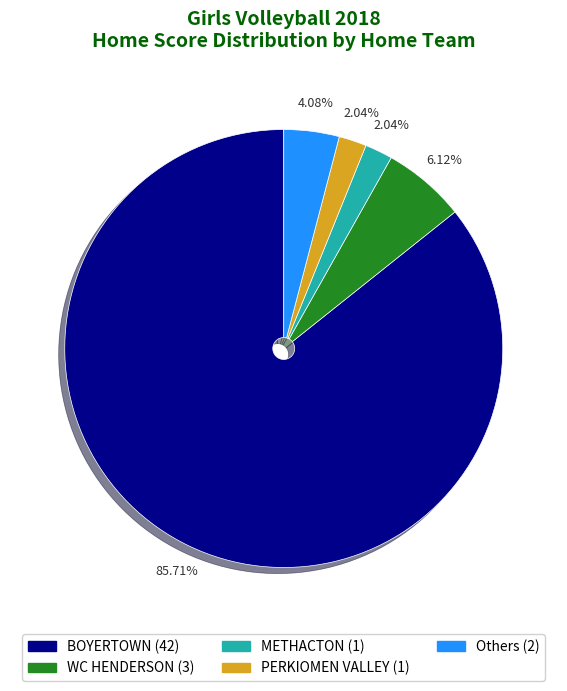

Is there a majority slice in this chart?

Yes